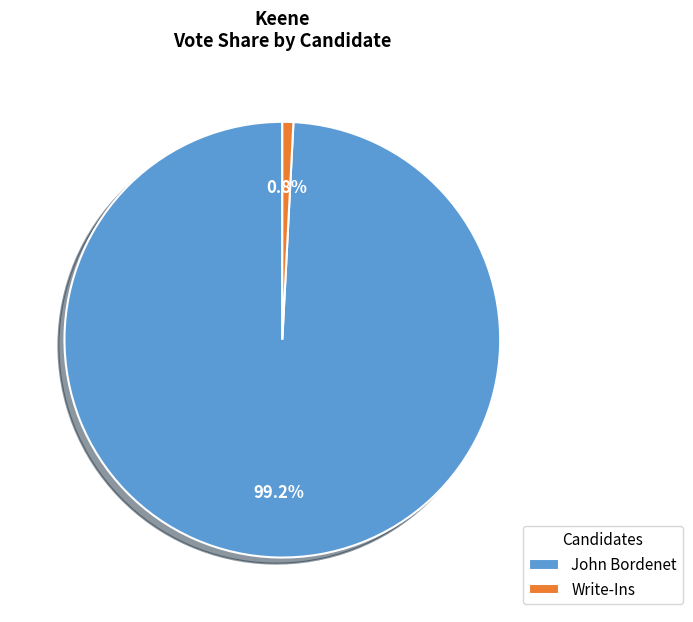

Rank the categories by value from highest to lowest.

John Bordenet, Write-Ins